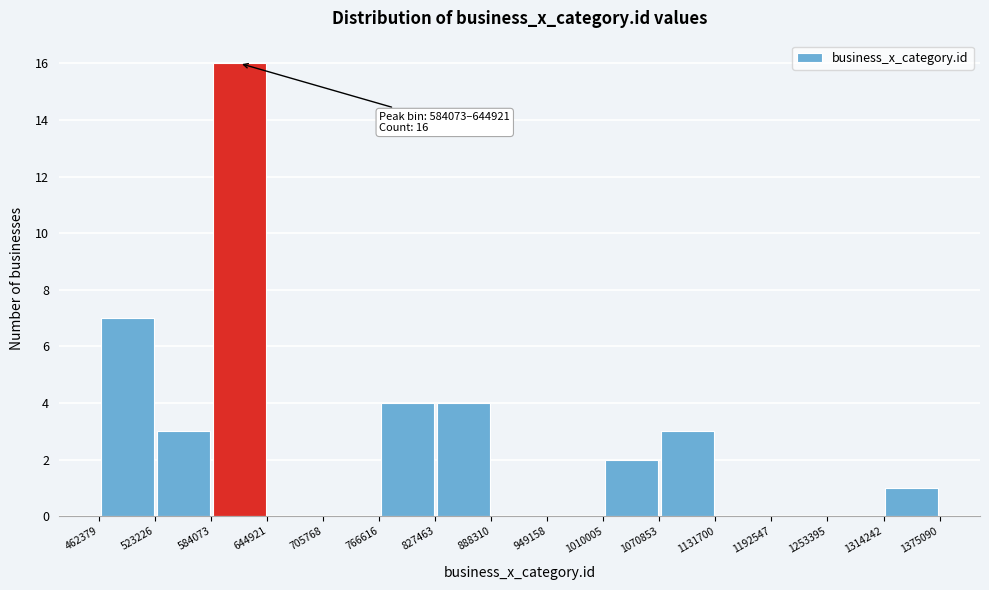

Which range on the x-axis has the tallest bar?

584073 to 644921